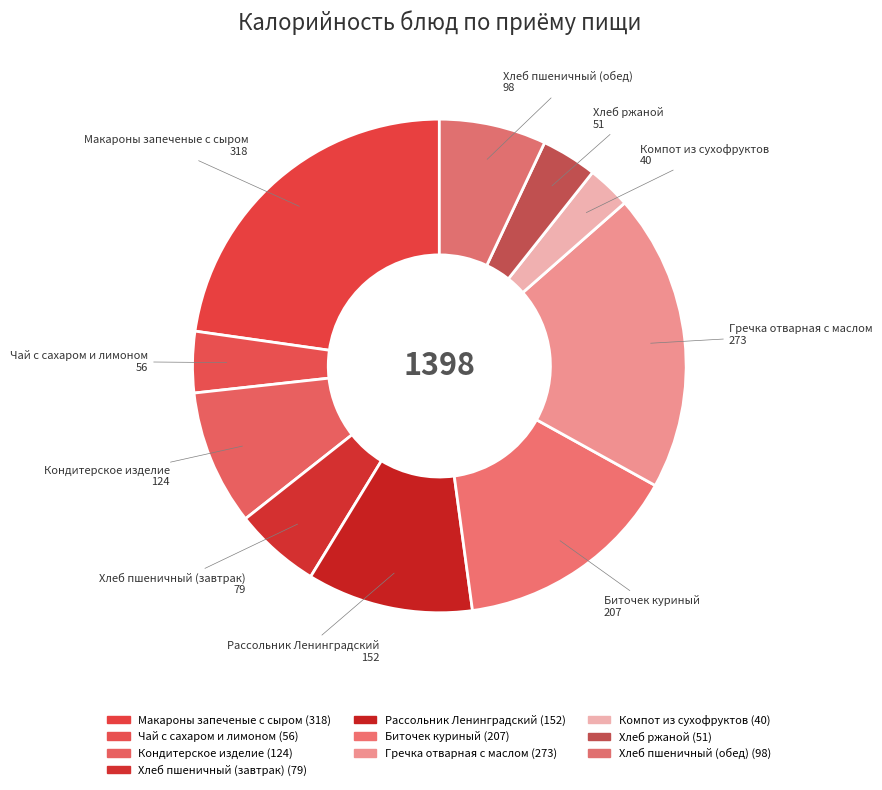

Which slice is the largest?

Макароны запеченые с сыром